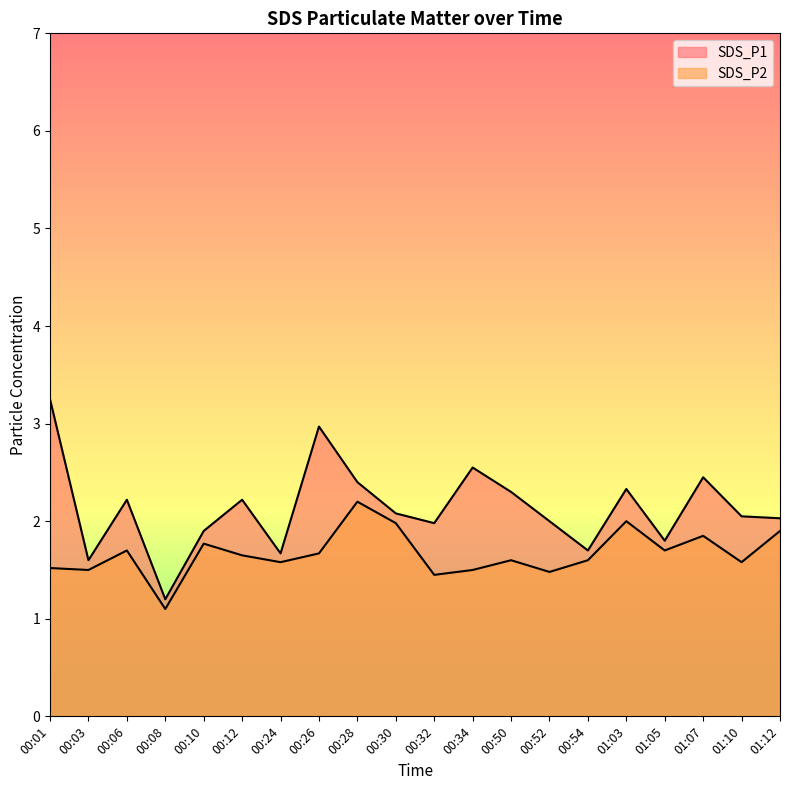

List the labels in order of SDS_P2 value, smallest first.

00:08, 00:32, 00:52, 00:03, 00:34, 00:01, 00:24, 01:10, 00:50, 00:54, 00:12, 00:26, 00:06, 01:05, 00:10, 01:07, 01:12, 00:30, 01:03, 00:28